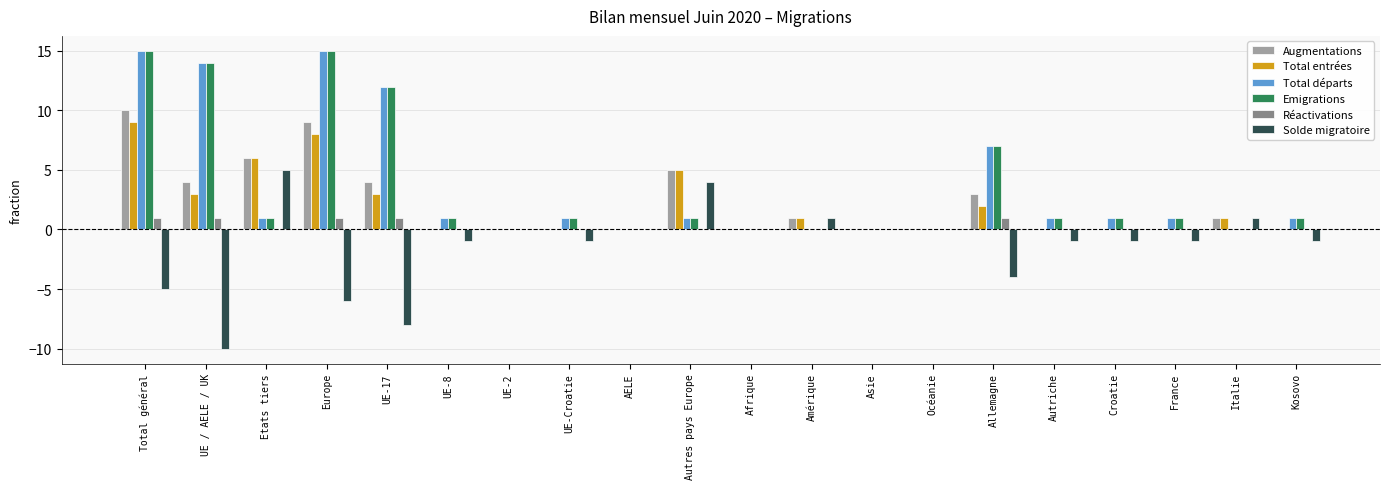

What is the total value across all series at Croatie?

1